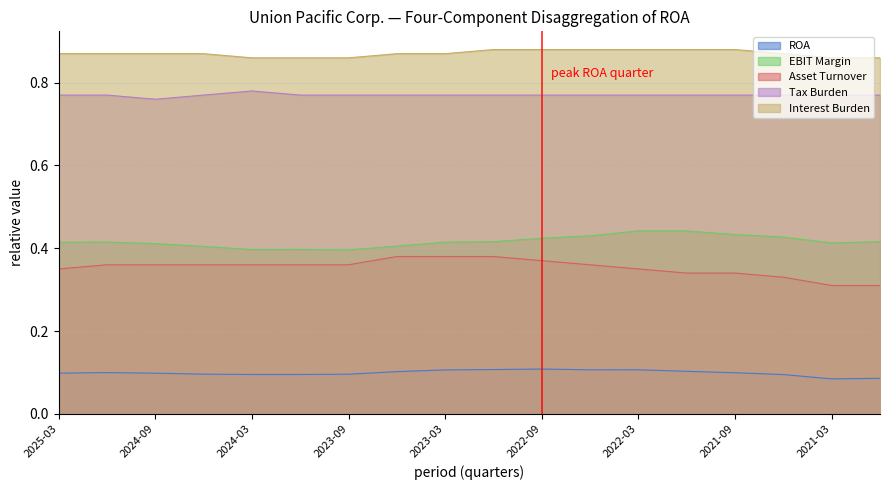

Does the chart display data point markers on the line(s)?

No